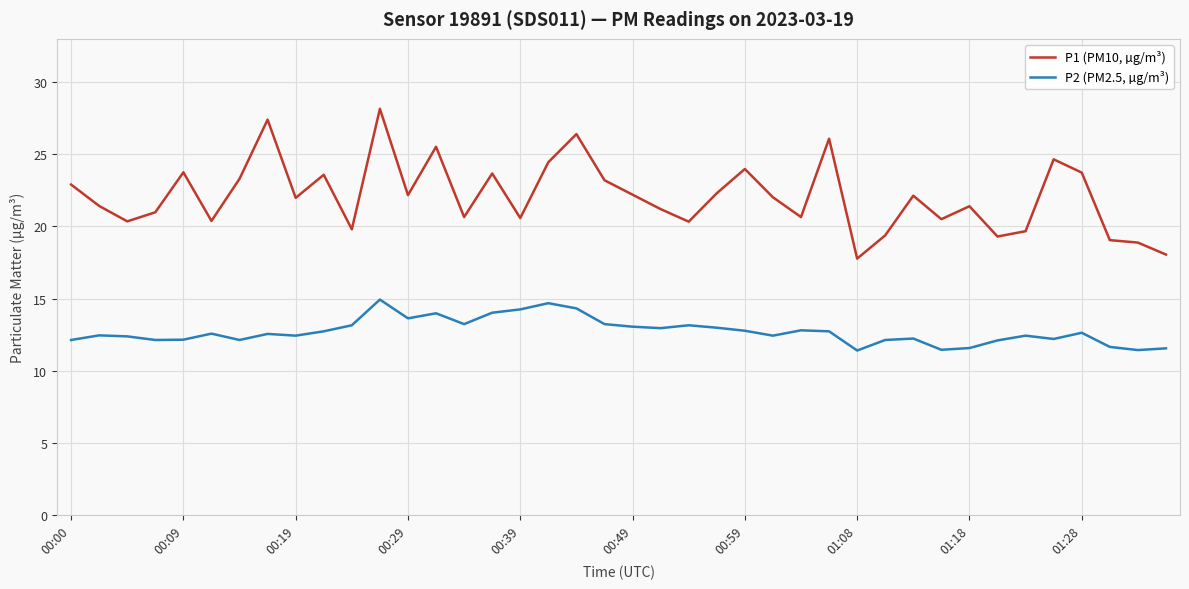

What are all the series names shown in the legend?

P1 (PM10, µg/m³), P2 (PM2.5, µg/m³)